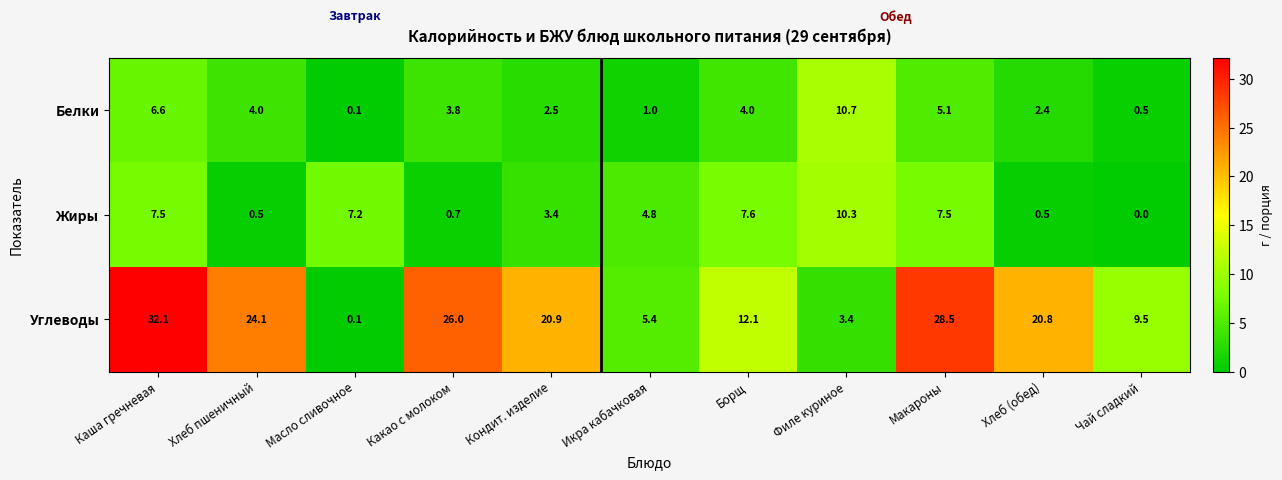

What is the difference between the maximum and minimum values in the Белки series?

10.6